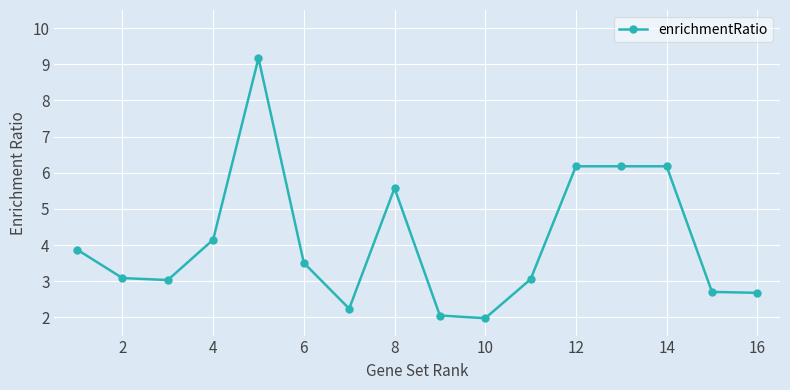

Does the chart have visible grid lines?

Yes